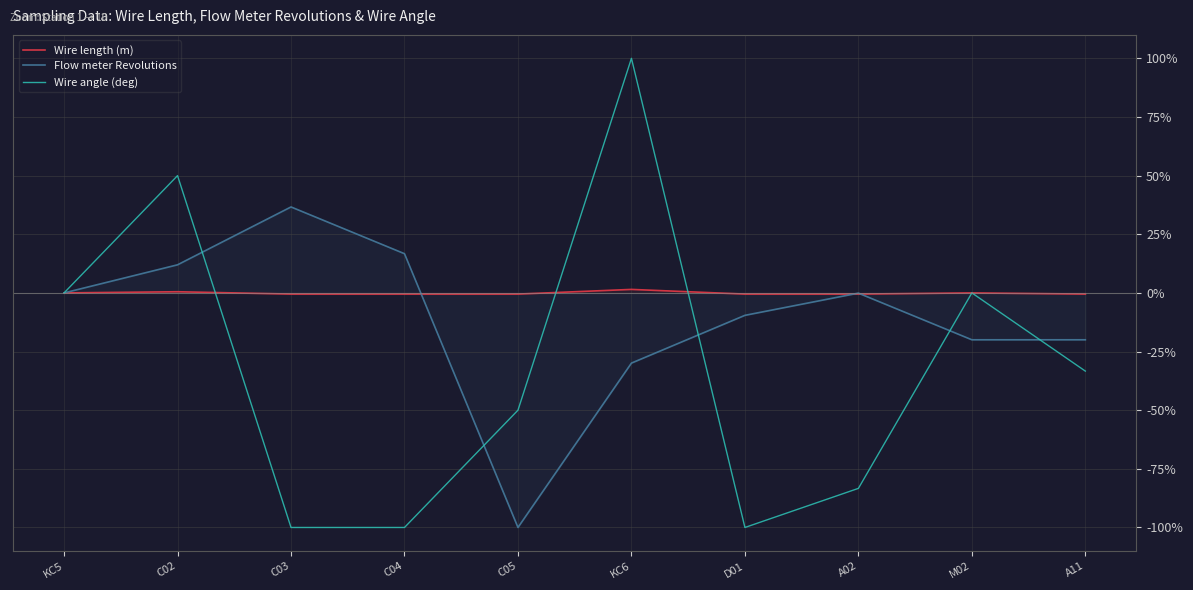

True or false: Flow meter Revolutions and Wire angle (deg) intersect in this chart.

True